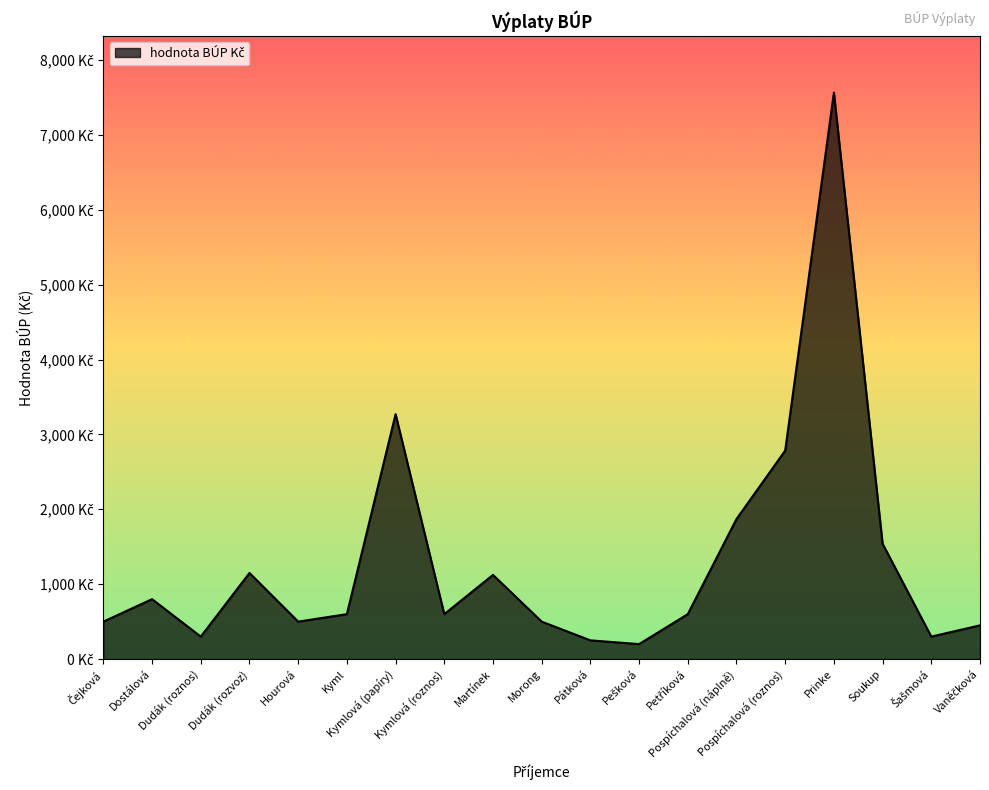

What value does the data have at Soukup, to the nearest 100?

1500